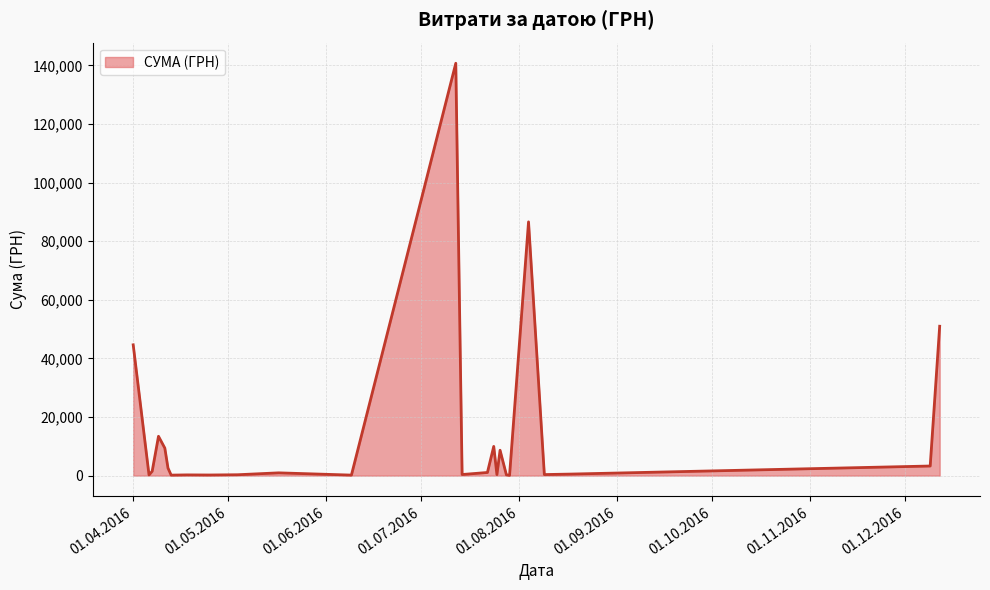

What is the maximum value shown in the chart?

140706.2